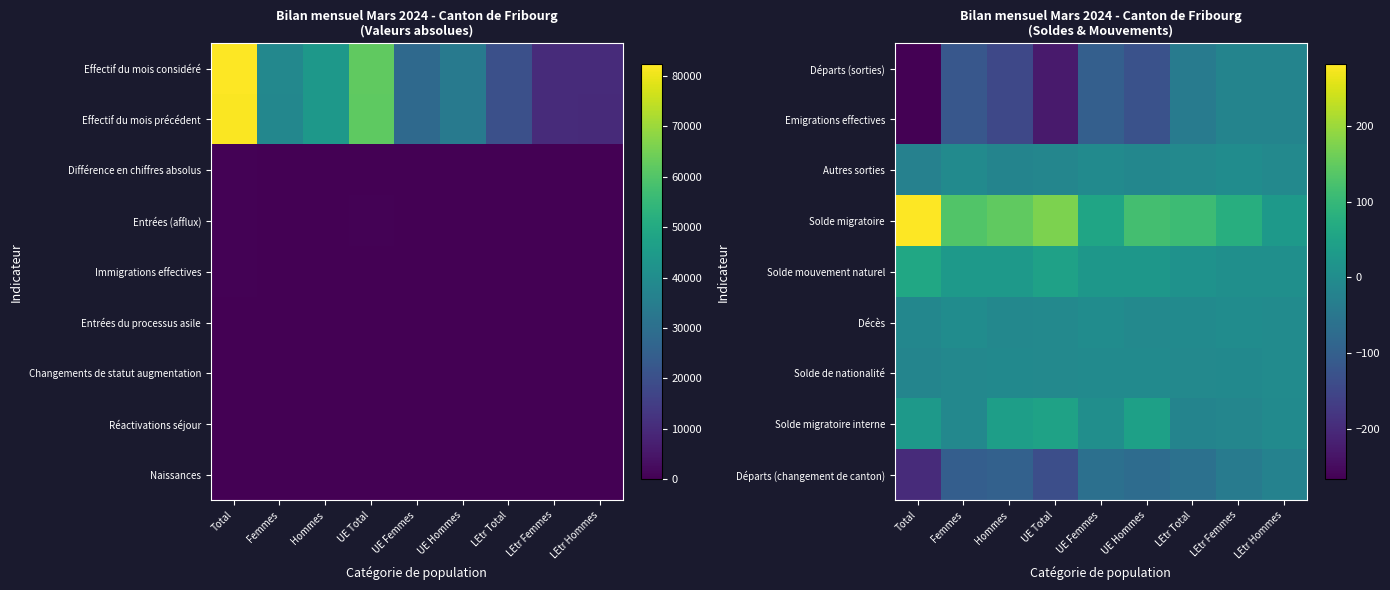

The value of Décès at UE Hommes is -8. True or false?

True